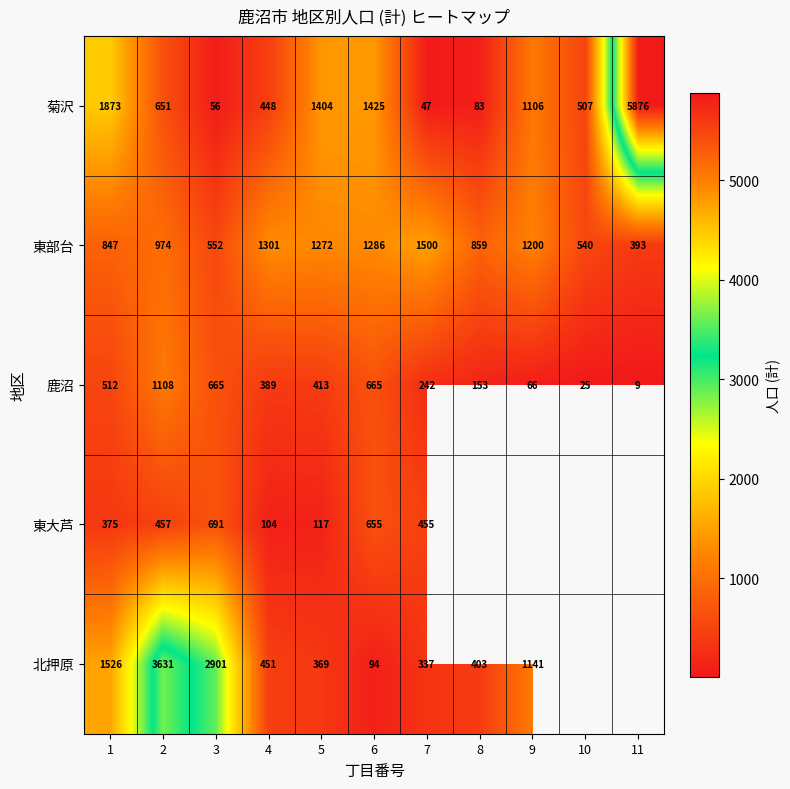

What is the difference between the maximum and minimum values in the 東部台 series?

1107